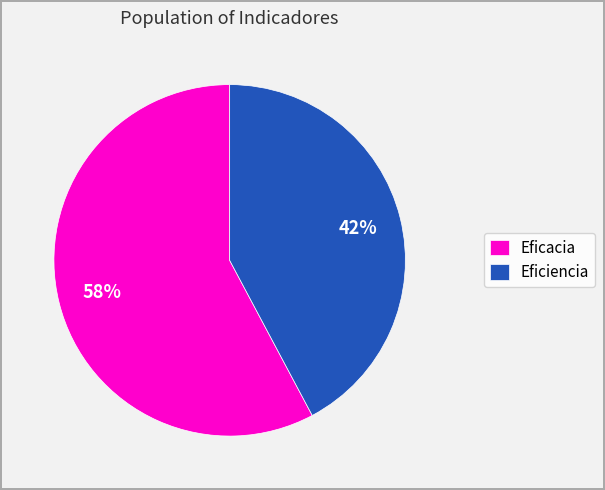

Do Eficiencia and Eficacia together represent more than half of the pie?

Yes